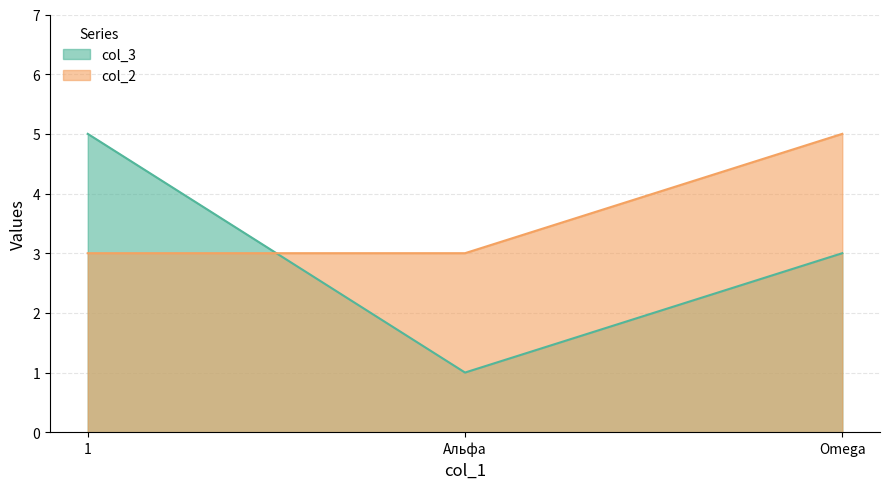

Reading left to right, extract all data points from this chart.

col_3: 5	1	3
col_2: 3	3	5